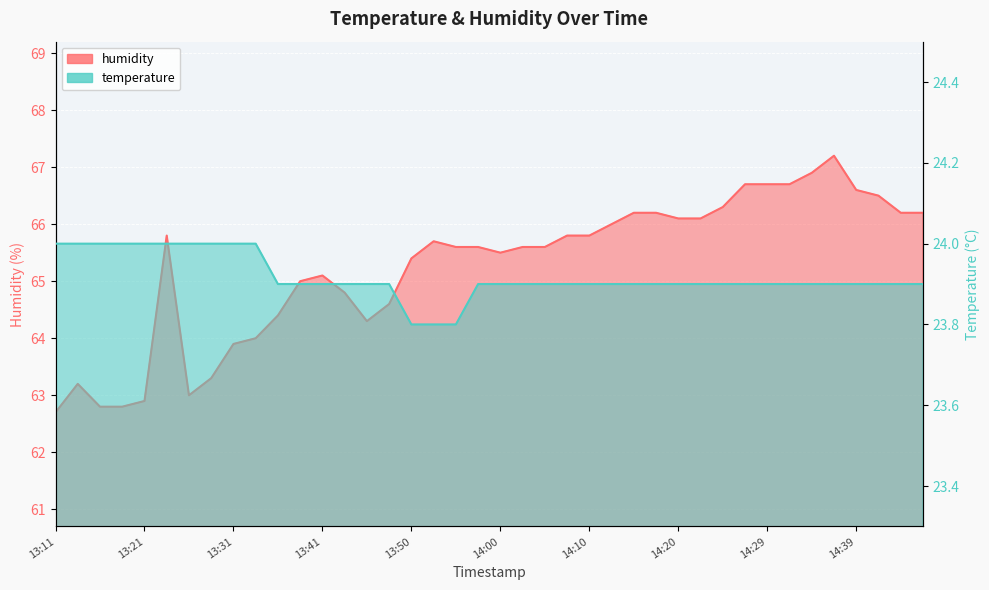

What is the total value across all series at 14:12?

89.9